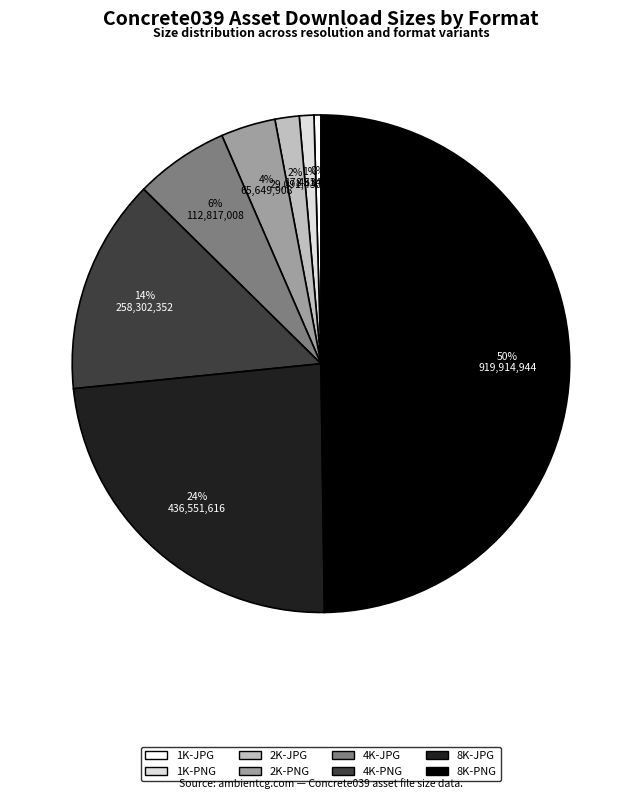

Which slice is the largest?

8K-PNG